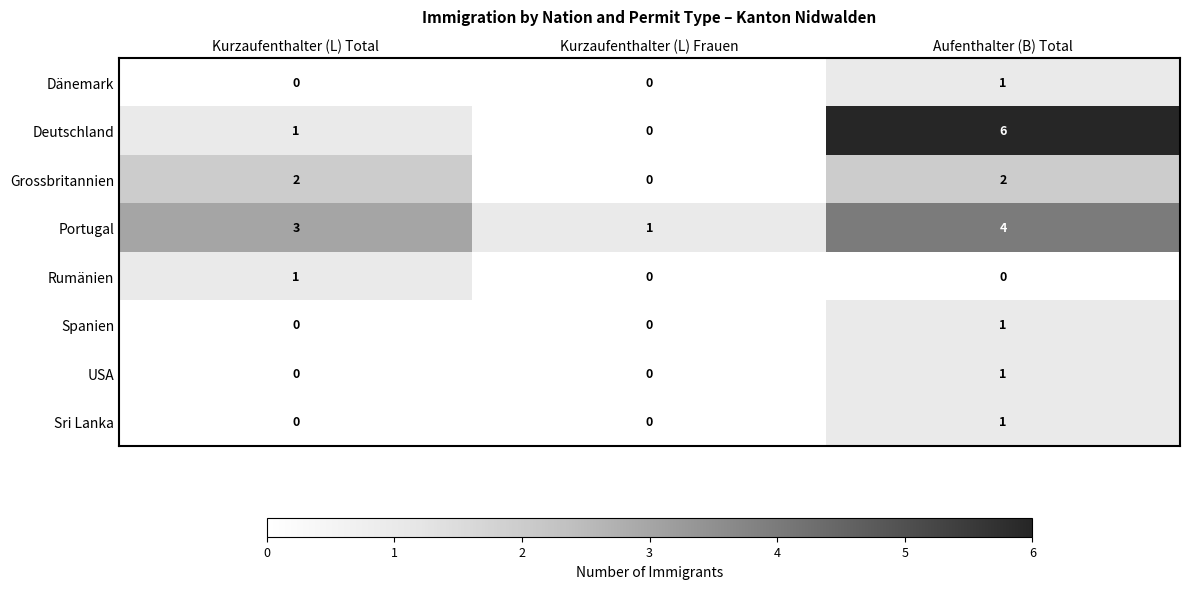

How many Rumänien values are between 0 and 1?

3